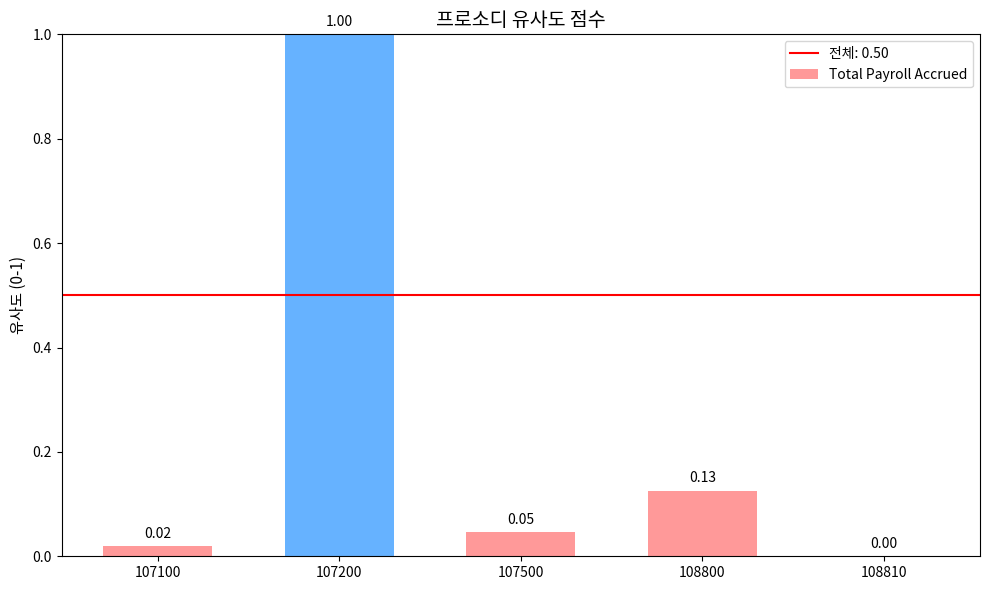

Between 107500 and 108810, which is larger?

107500